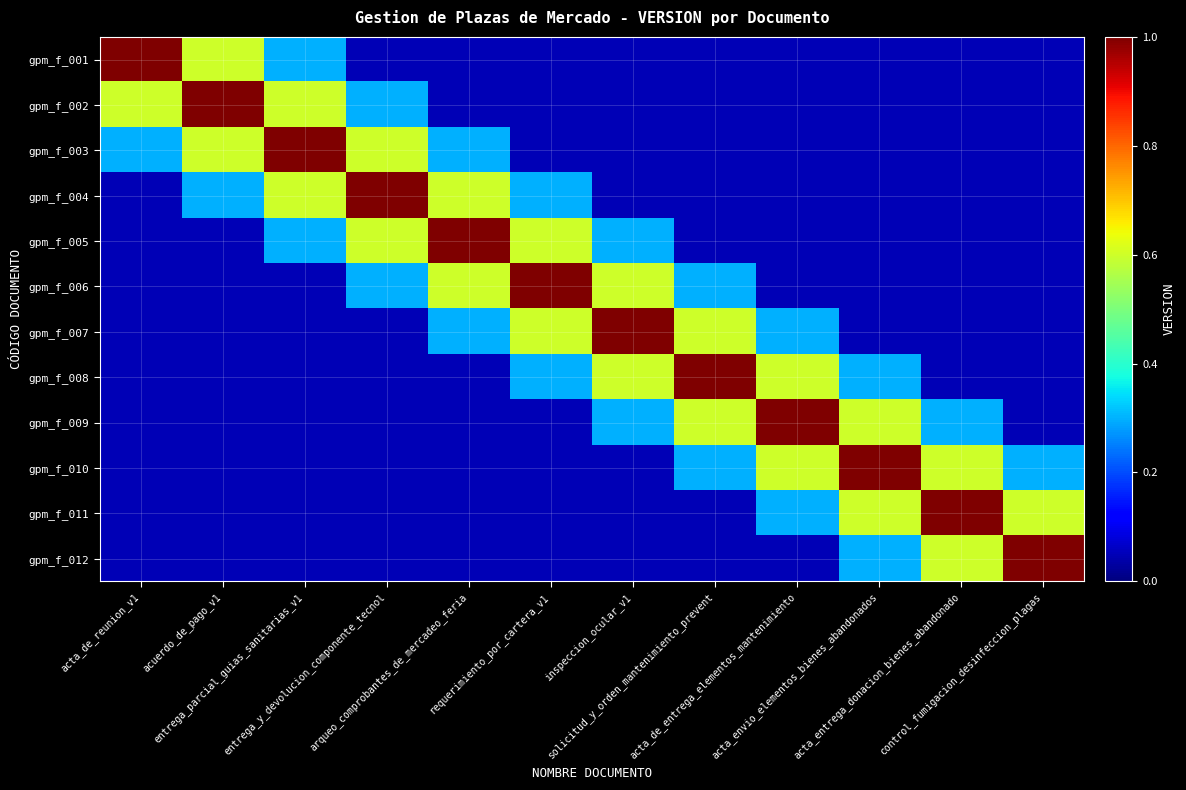

Which series has the largest range (max minus min)?

gpm_f_001